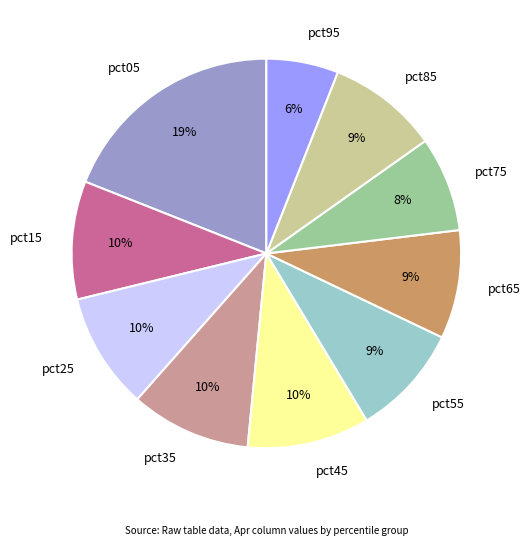

Is the sum of pct05 and pct55 greater than half?

No